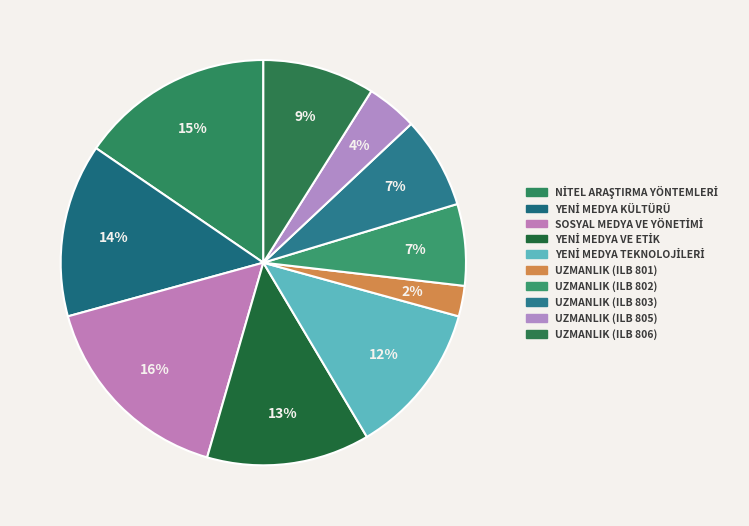

Does any single category account for the majority?

No